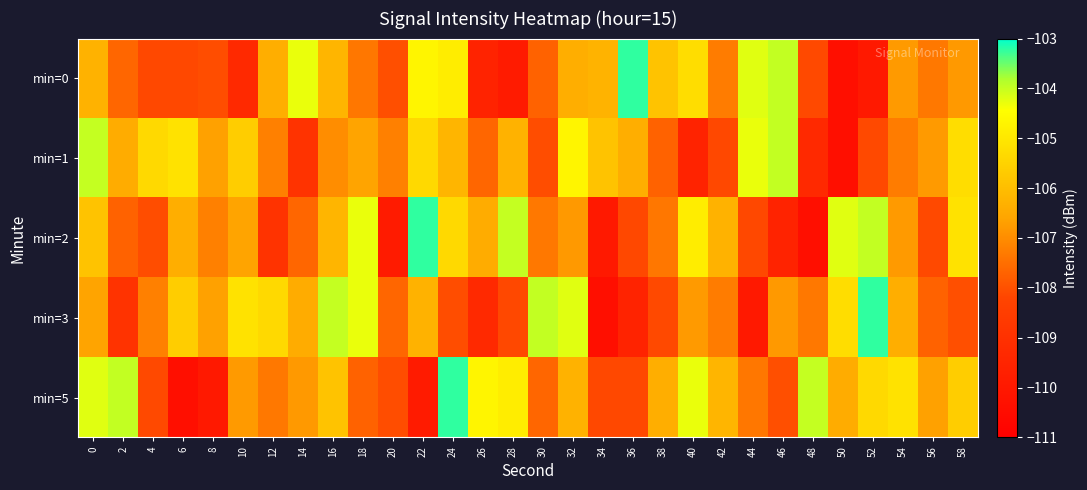

What is the difference between the highest and lowest values at 6?

5.2